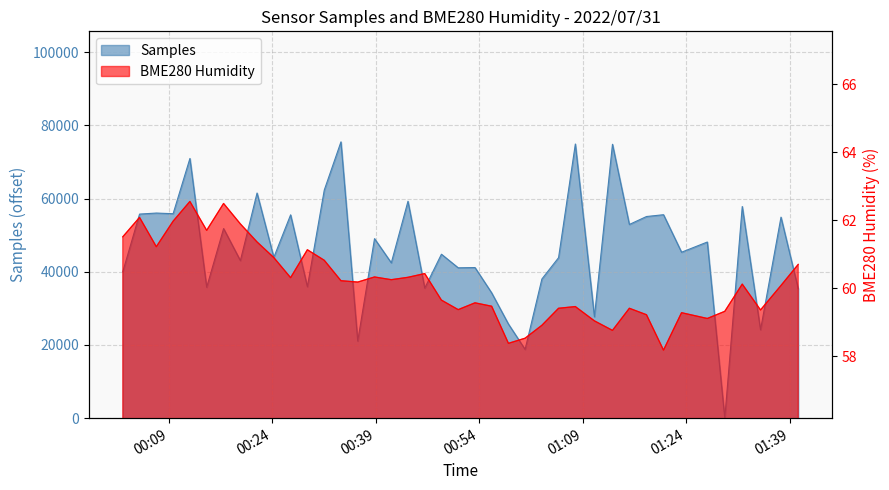

How many data points does each series have?

40